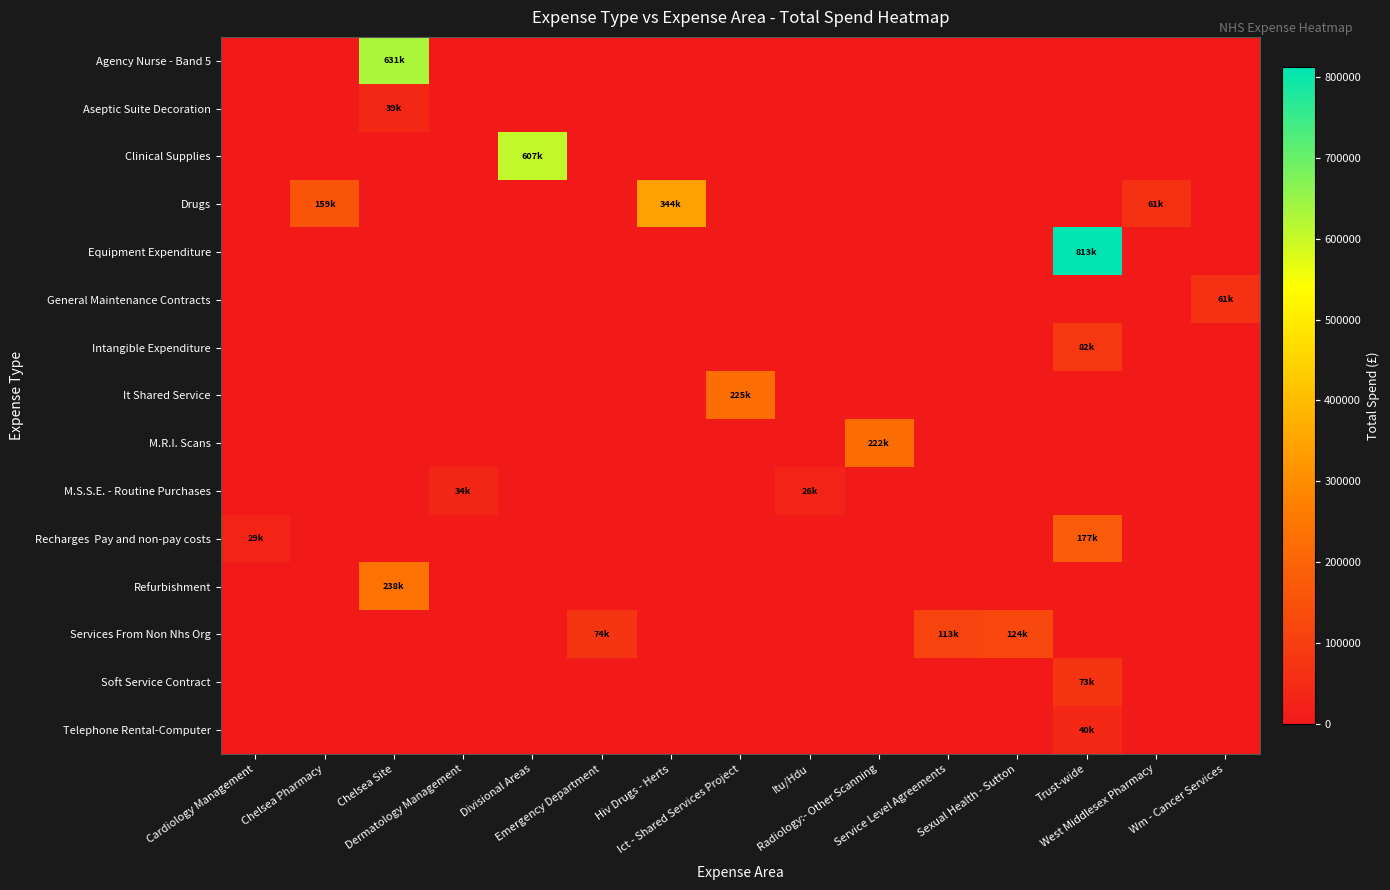

What is the spread (max minus min) of values at Trust-wide?

812575.9